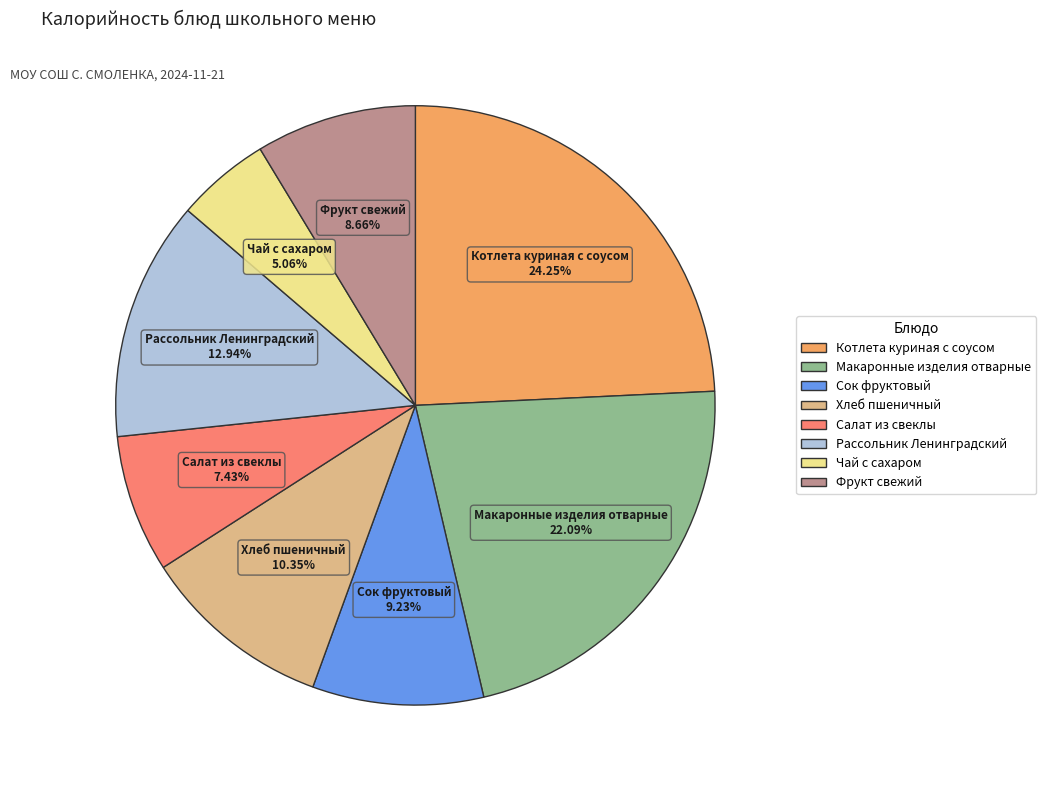

Rank the categories by value from lowest to highest.

Чай с сахаром, Салат из свеклы, Фрукт свежий, Сок фруктовый, Хлеб пшеничный, Рассольник Ленинградский, Макаронные изделия отварные, Котлета куриная с соусом